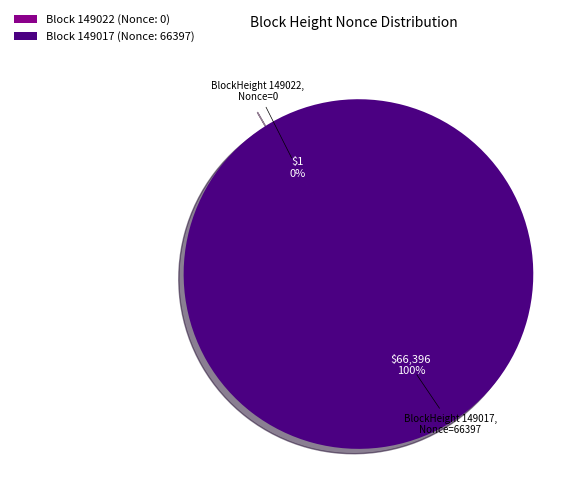

Which slice is the largest?

Block 149017 (Nonce: 66397)